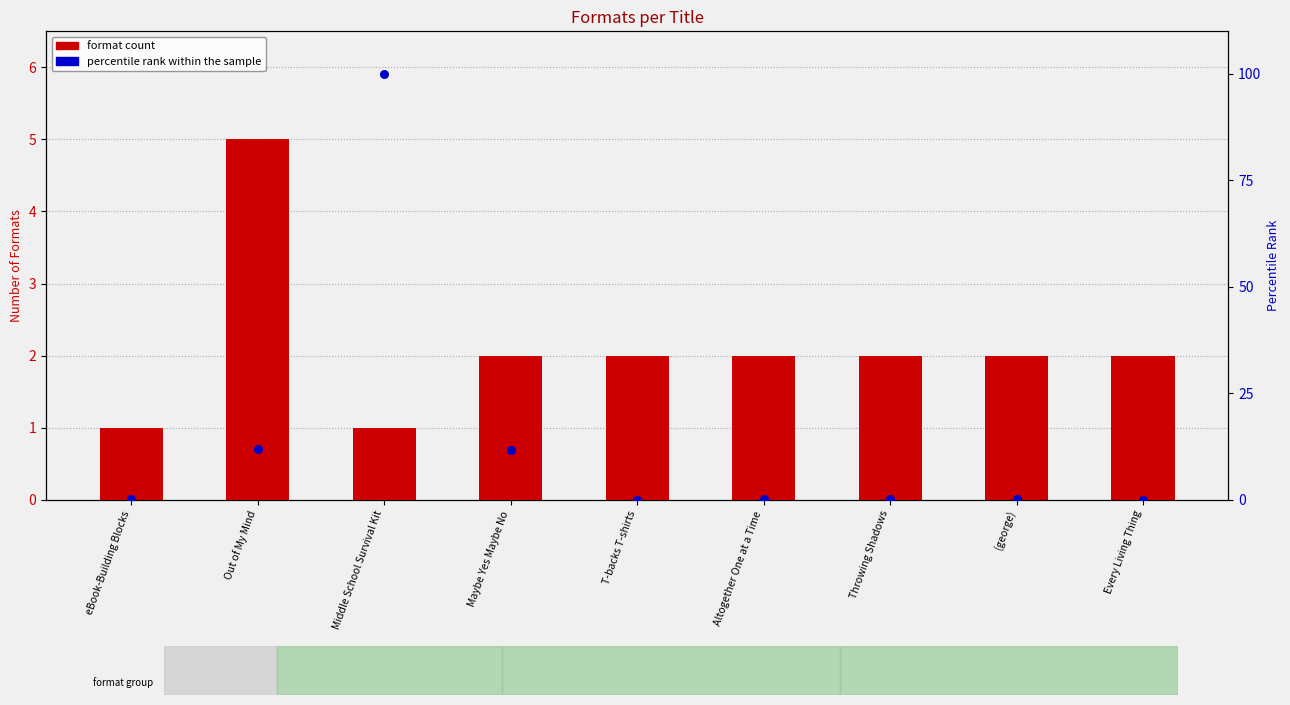

Is the value of format count at Out of My Mind greater than the value of percentile rank within the sample at Throwing Shadows?

Yes